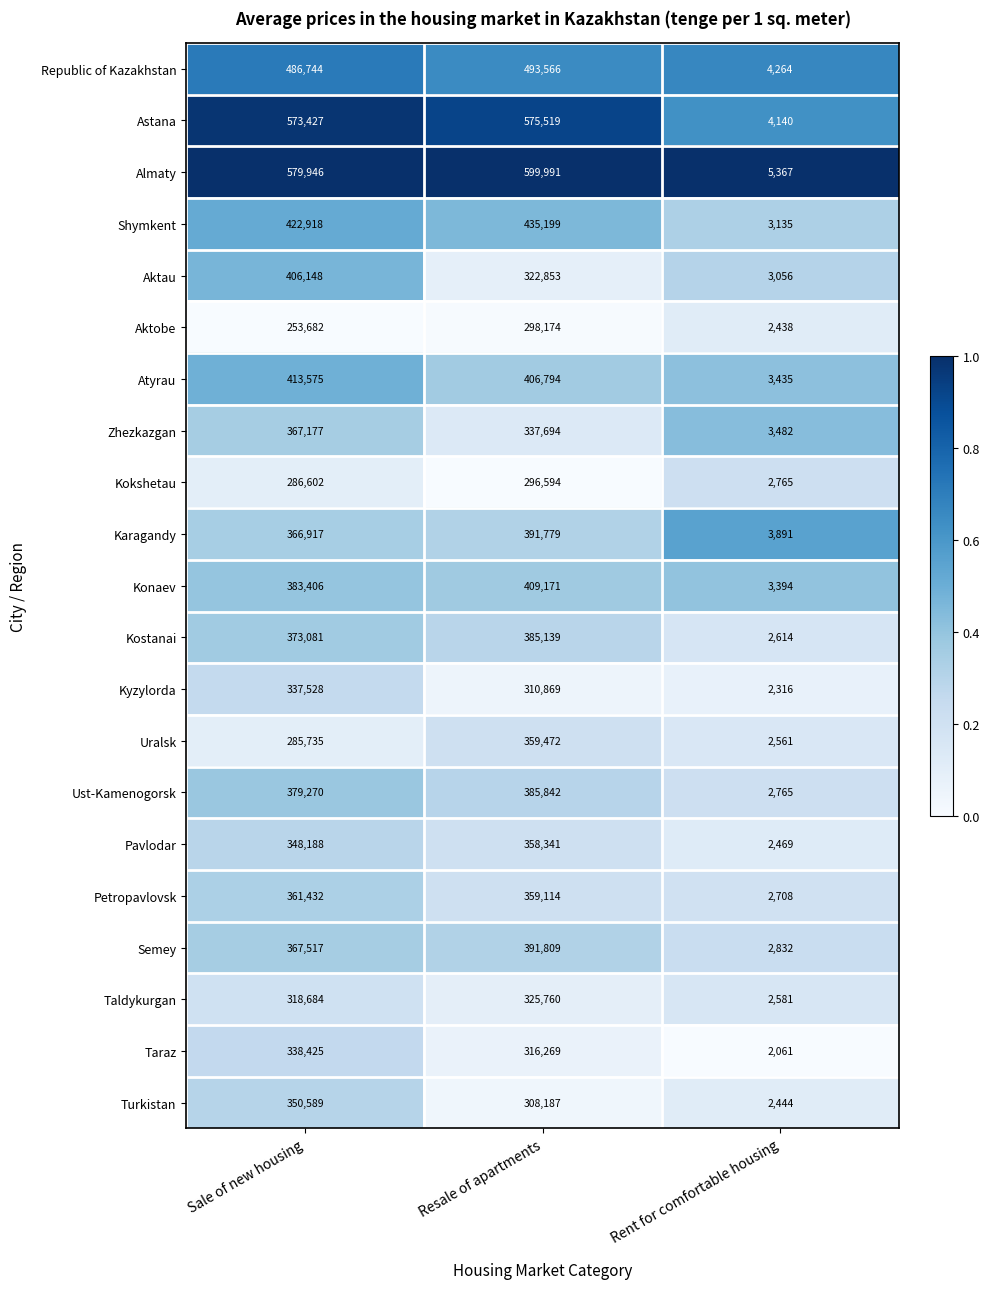

Count the Uralsk values in the range 2561 to 359472.

3